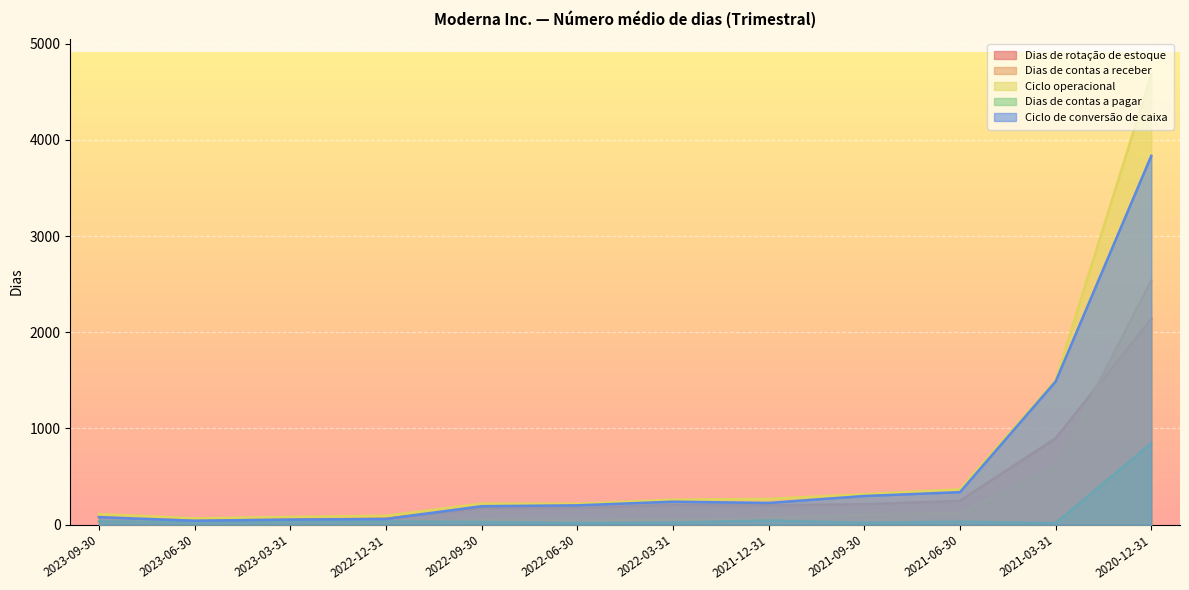

How many values in the Ciclo de conversão de caixa series exceed 225?

5